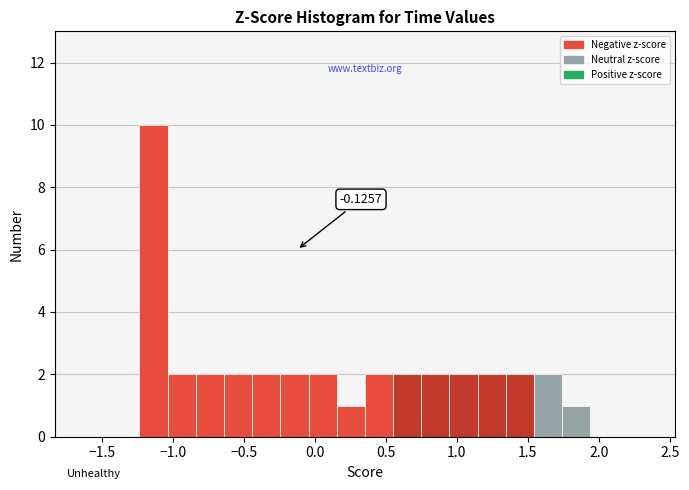

Around what value on the x-axis is the tallest bar? Give the approximate position of its centre, as read against the axis.

-1.15